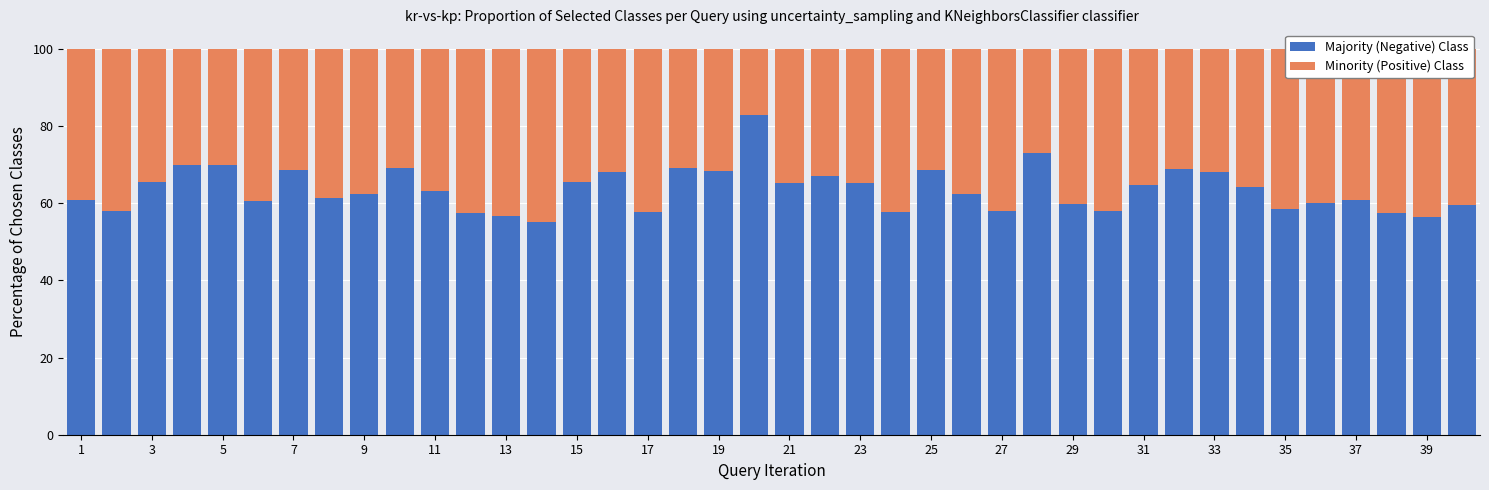

What is the minimum value for Majority (Negative) Class?

55.1